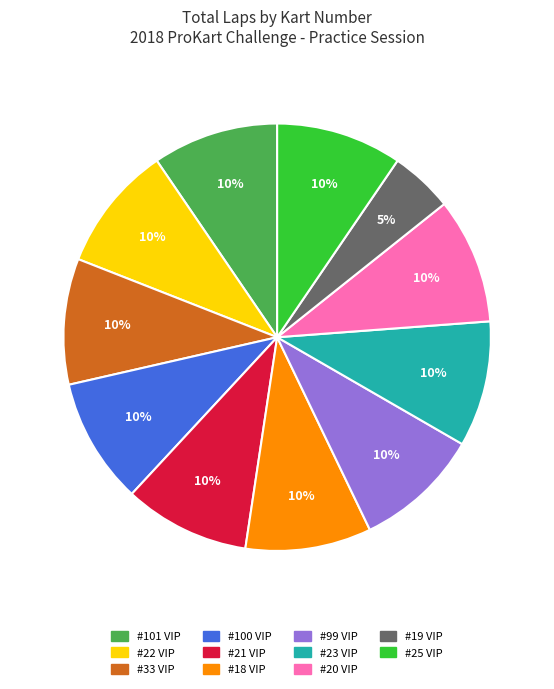

To the nearest percent, what is the average slice percentage?

9%